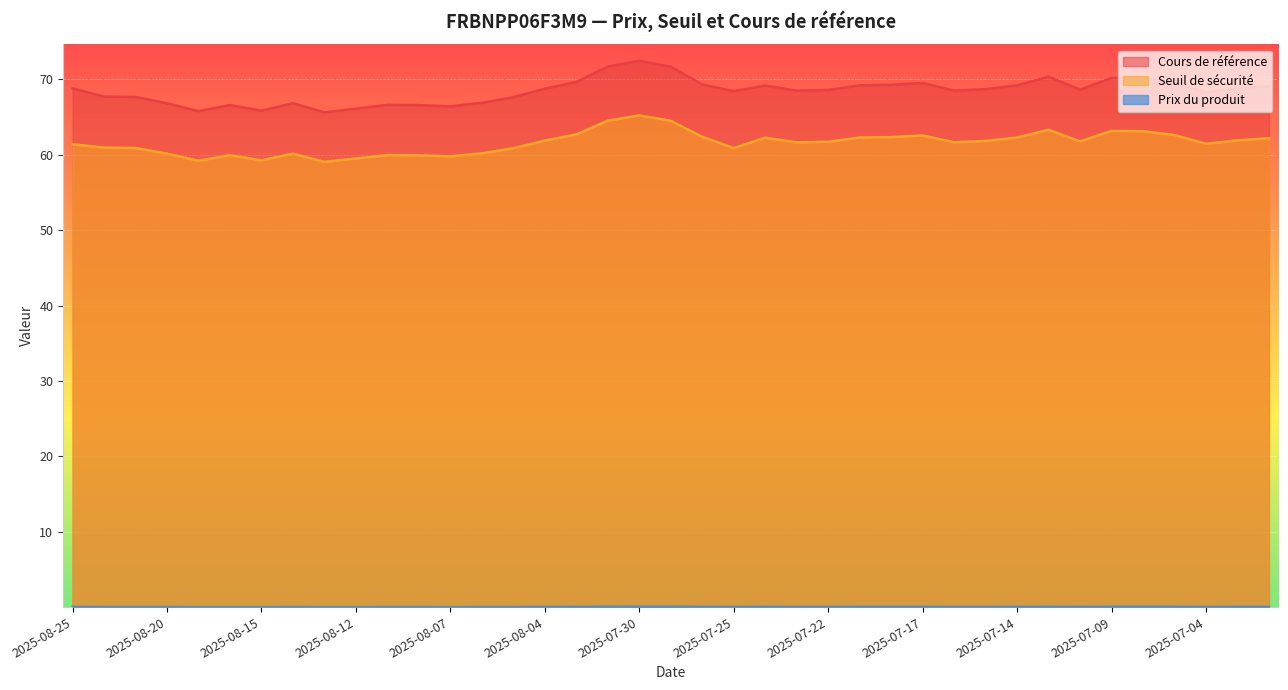

Where is the first local minimum for Seuil de sécurité?

2025-08-19